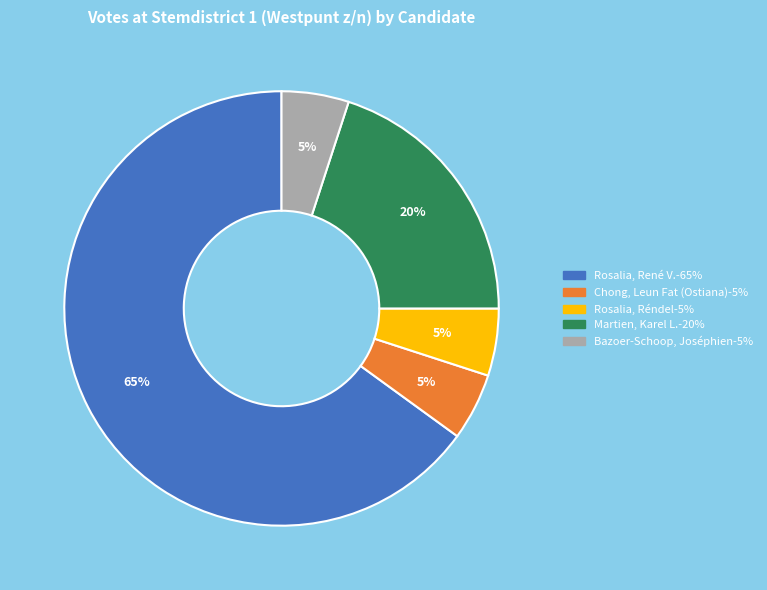

To the nearest percent, what is the average slice percentage?

20%